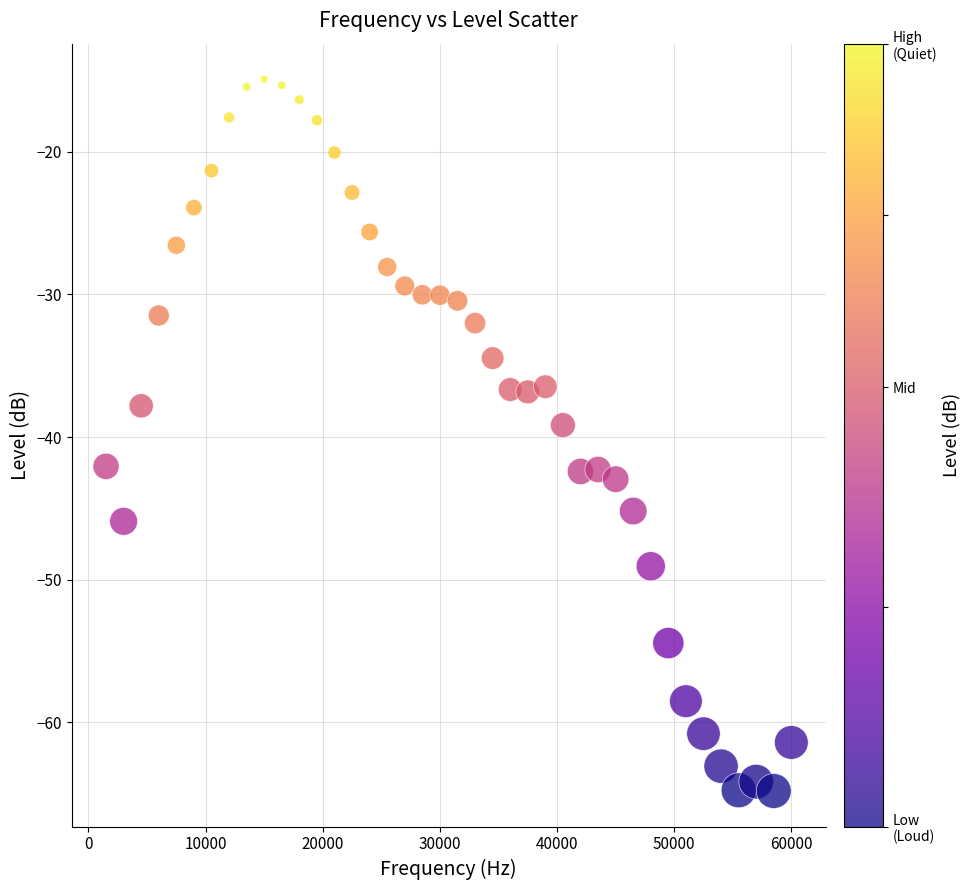

What is the range of Y values (max minus min)?

49.9